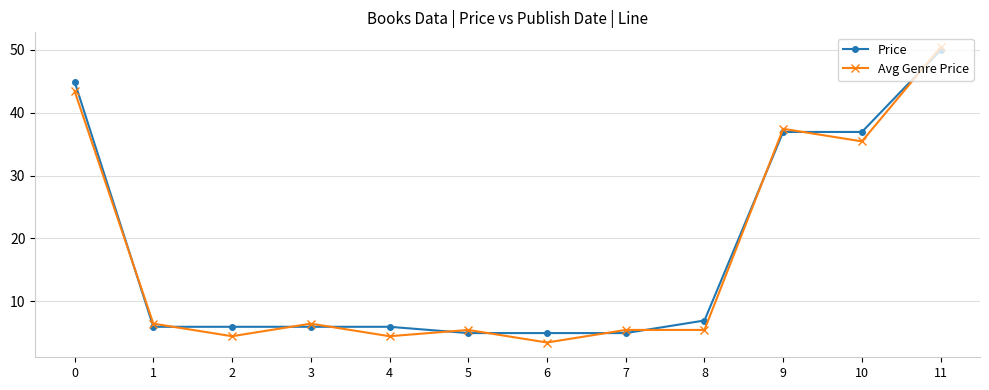

What is the minimum value for Price?

5.0